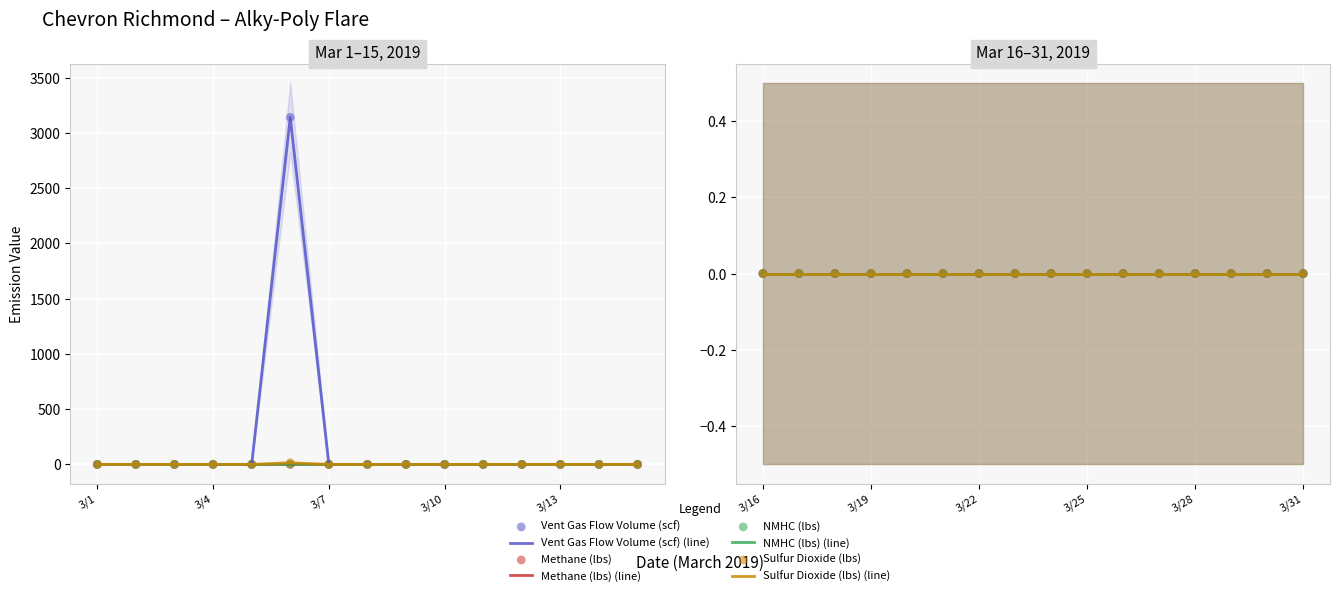

At how many categories does at least one series exceed 565?

1